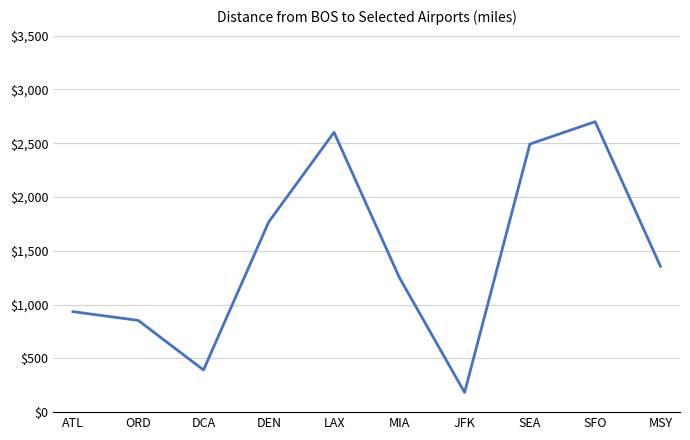

Reading left to right, what are all the values shown in this chart?

ATL=934	ORD=853	DCA=392	DEN=1769	LAX=2601	MIA=1252	JFK=183	SEA=2492	SFO=2700	MSY=1356